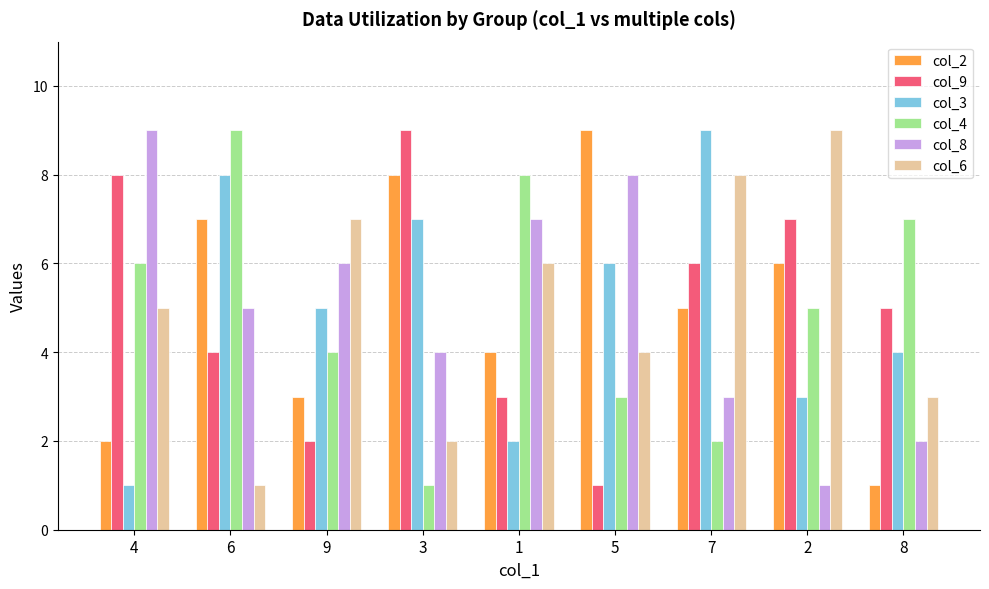

Count the number of data series in this chart.

6